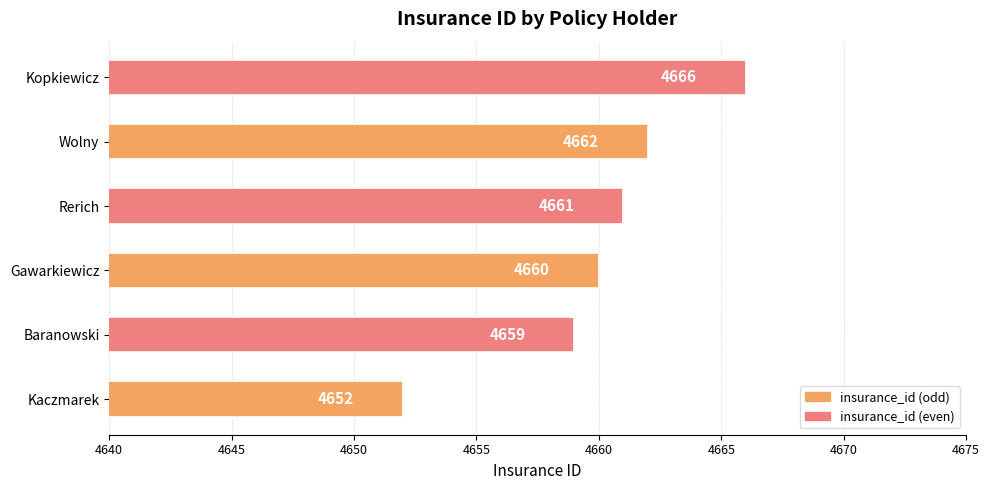

Rank the categories by value from lowest to highest.

Kaczmarek, Baranowski, Gawarkiewicz, Rerich, Wolny, Kopkiewicz